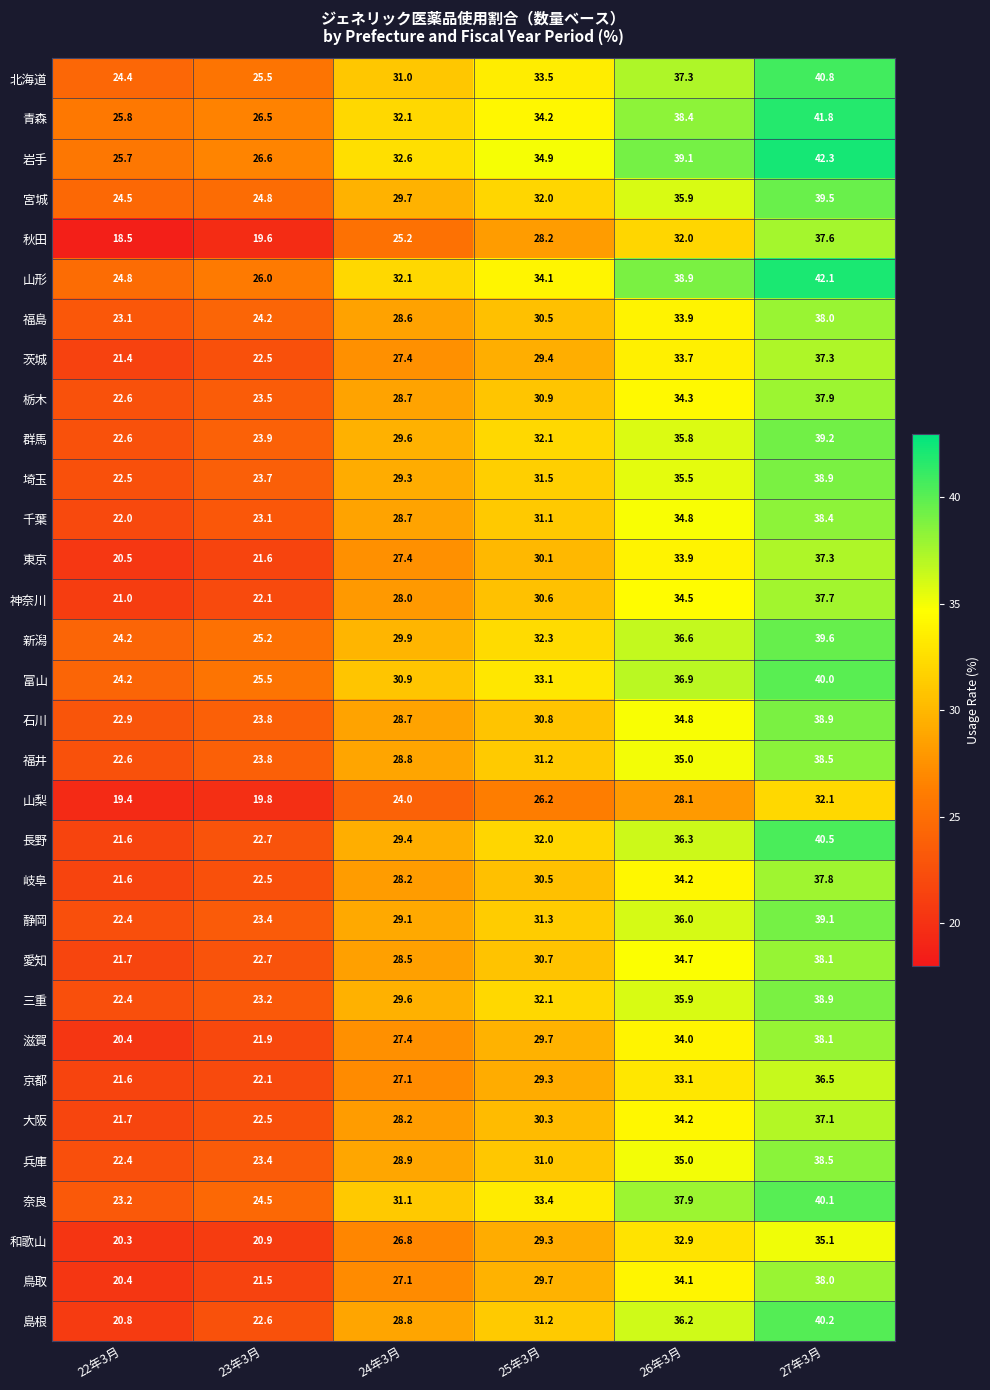

Which series changed the most between 22年3月 and 27年3月?

島根